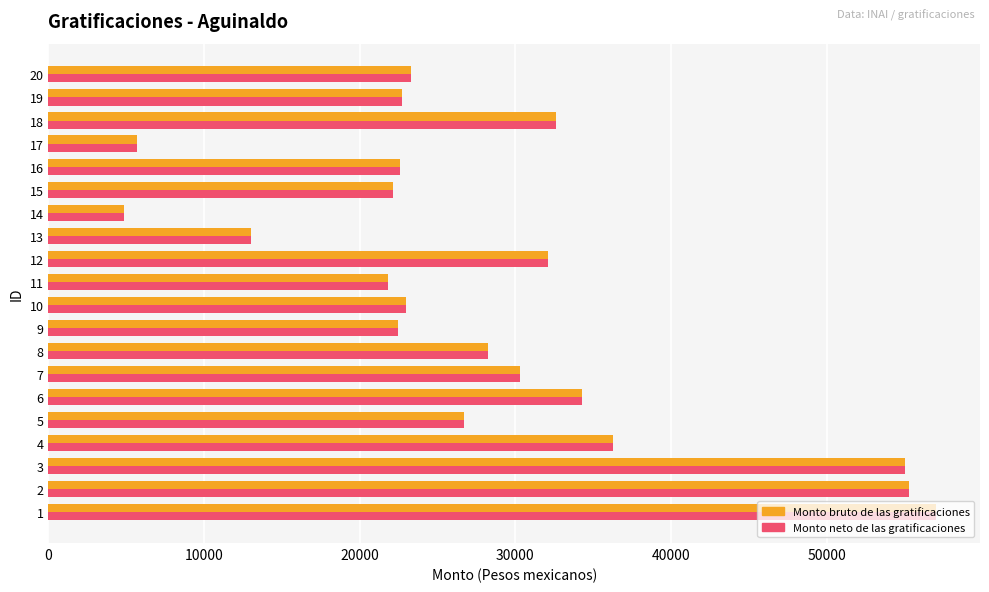

What is the difference between the maximum and minimum values in the Monto bruto de las gratificaciones series?

52166.0